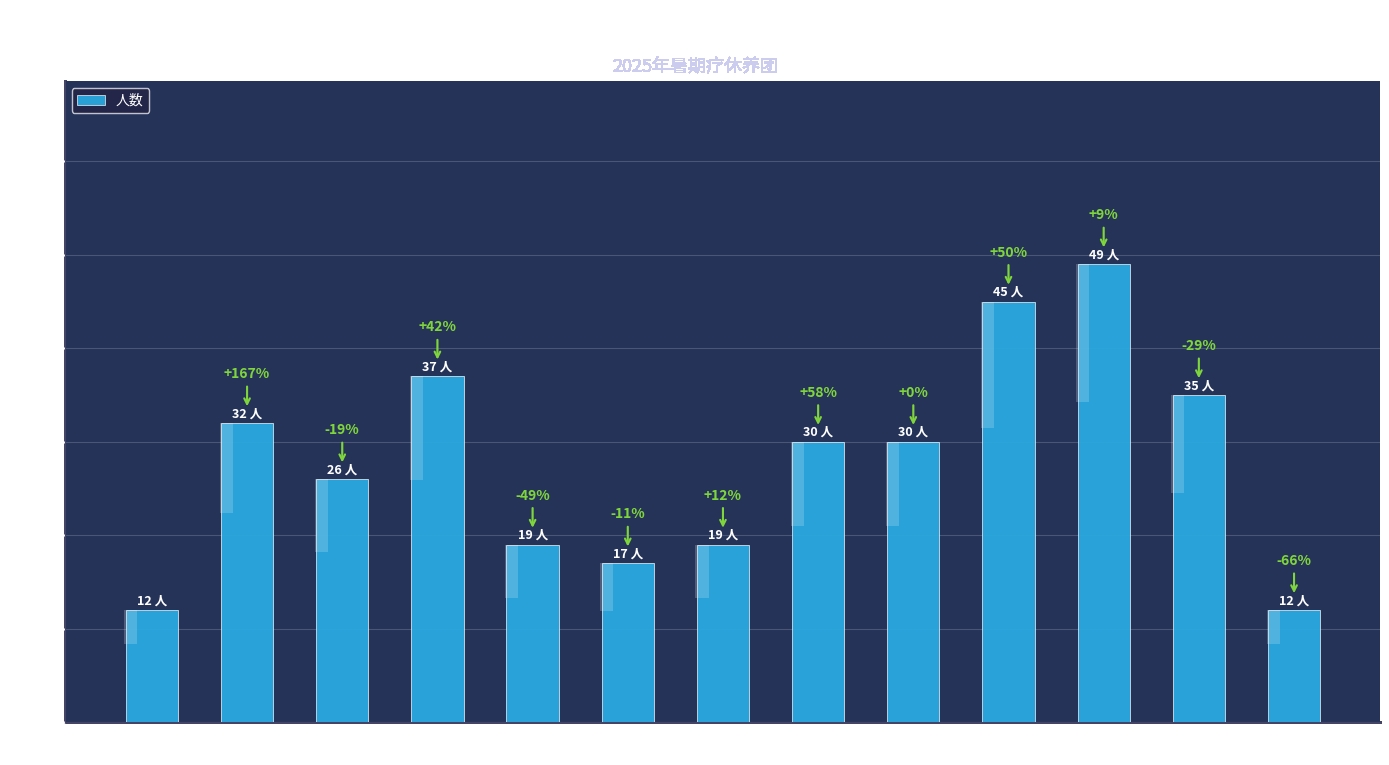

How many bars are there in total?

13